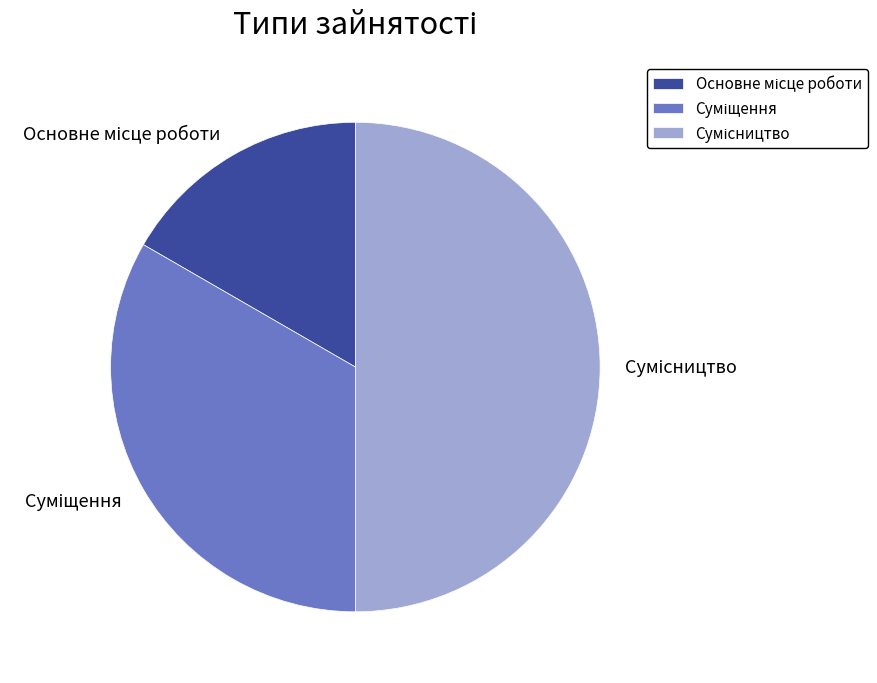

What is the total percentage of Основне місце роботи and Сумісництво?

66.7%